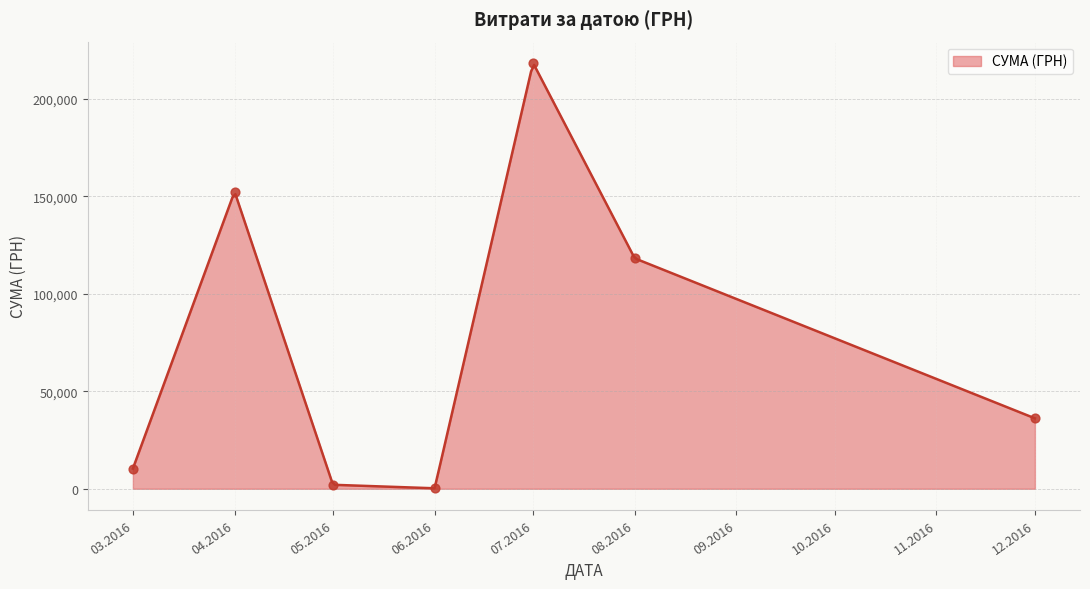

Between 07.04.2016 and 09.04.2016, which is larger?

09.04.2016